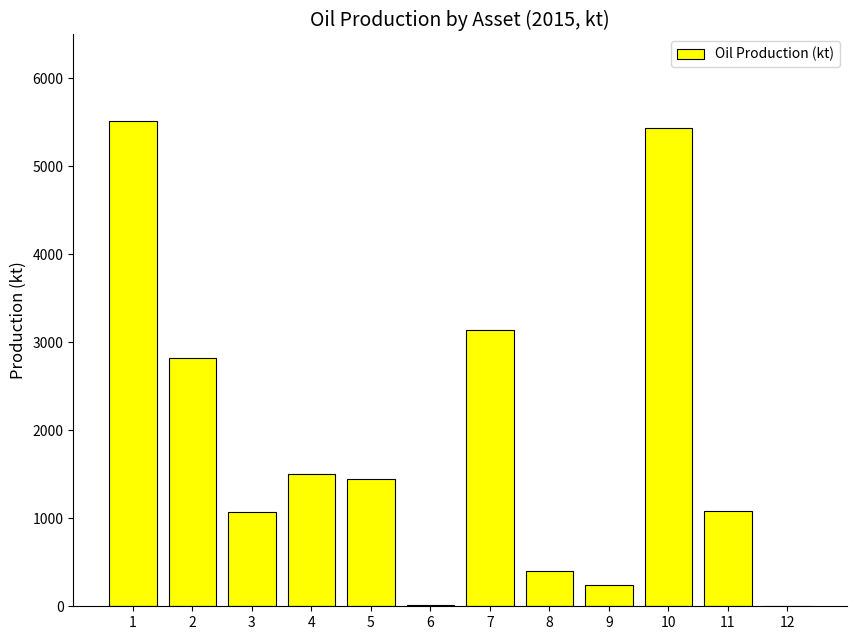

What is the maximum value shown in the chart?

5519.5